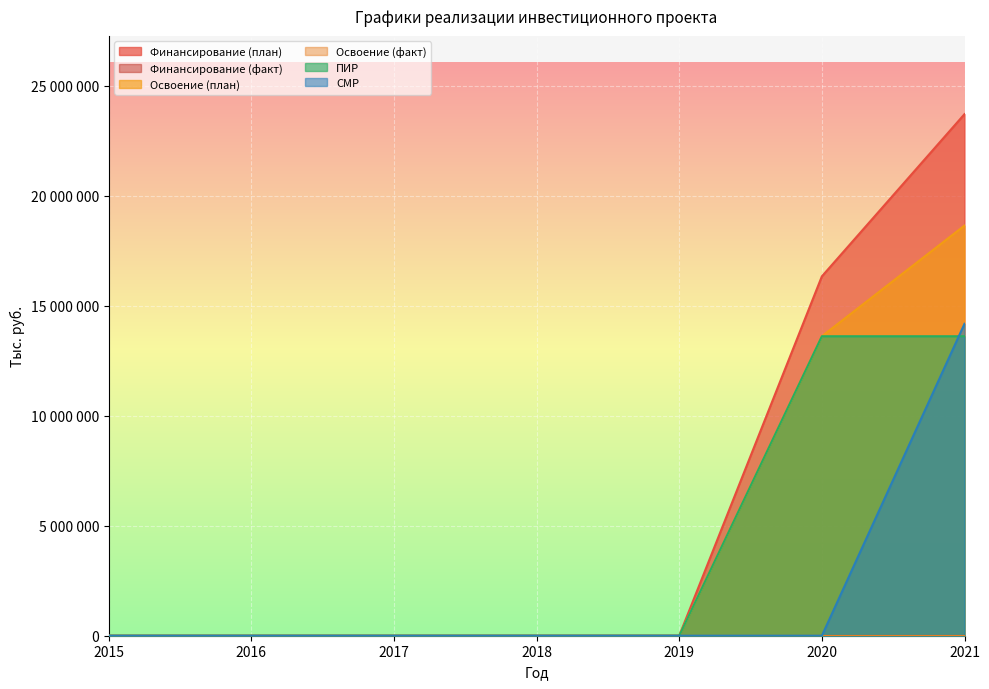

What is the sum of all Освоение (план) values?

32254214